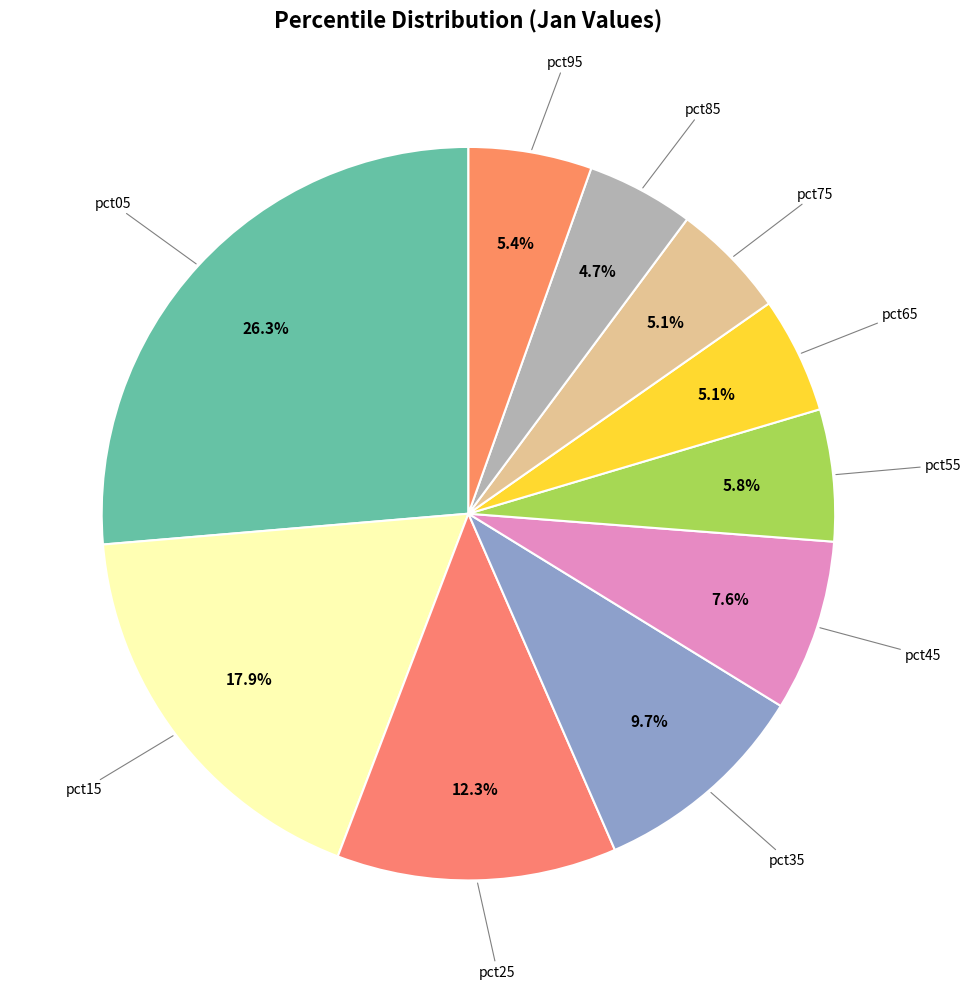

Count the number of slices in the pie.

10